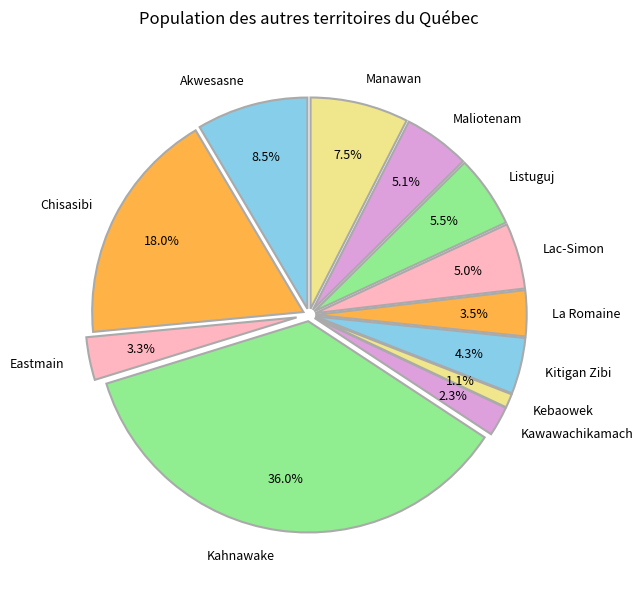

Which has a higher value, Manawan or Kebaowek?

Manawan